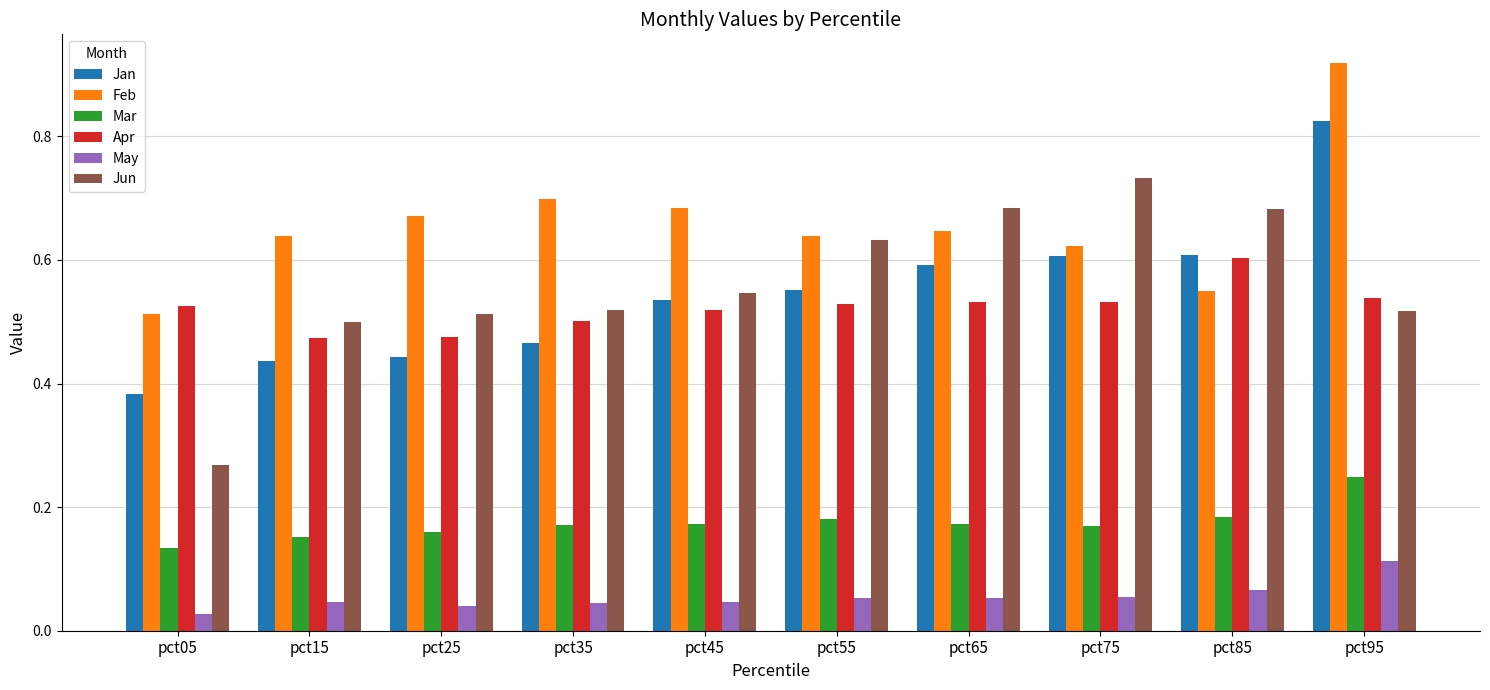

Rank the series at pct65 from lowest to highest value.

May, Mar, Apr, Jan, Feb, Jun